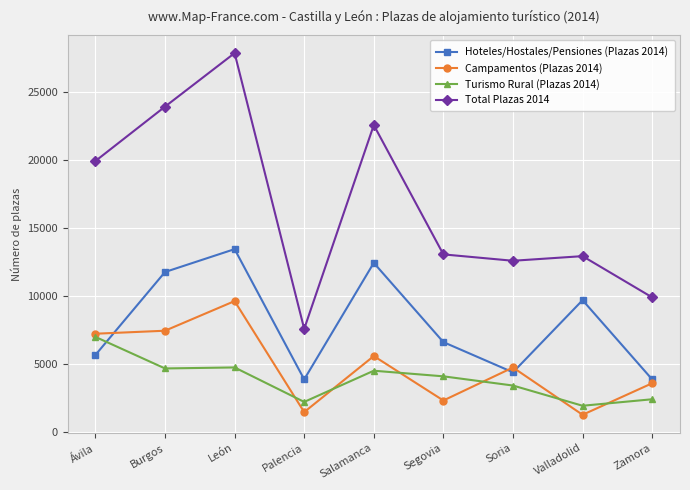

Rank the series by their maximum value, from highest to lowest.

Total Plazas 2014, Hoteles/Hostales/Pensiones (Plazas 2014), Campamentos (Plazas 2014), Turismo Rural (Plazas 2014)